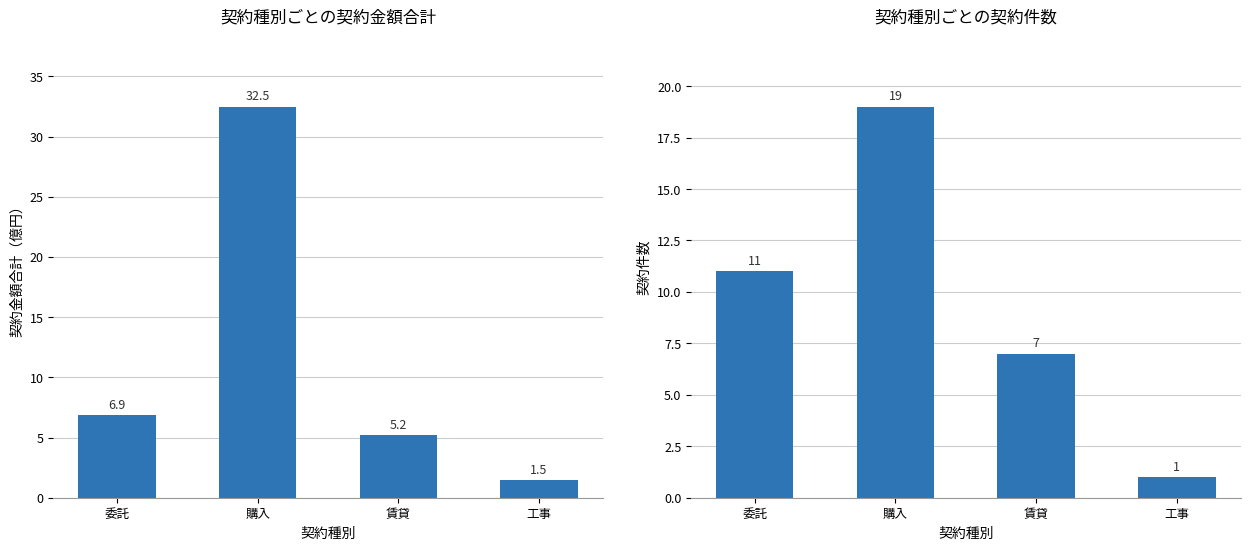

The value of 契約金額合計（億円） at 工事 is 1.5. True or false?

True